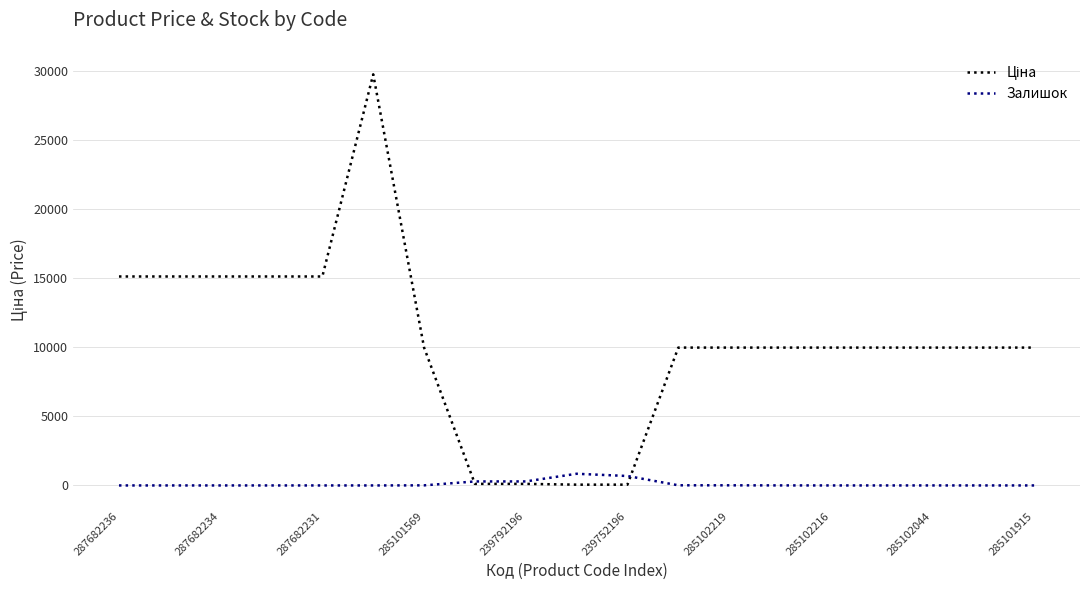

What is the greatest value displayed?

29747.2